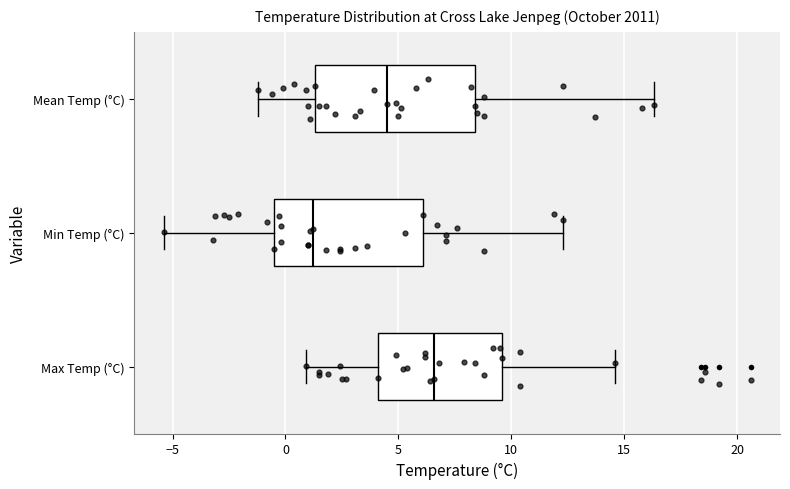

Which box's median line is the furthest to the left?

Min Temp (°C)